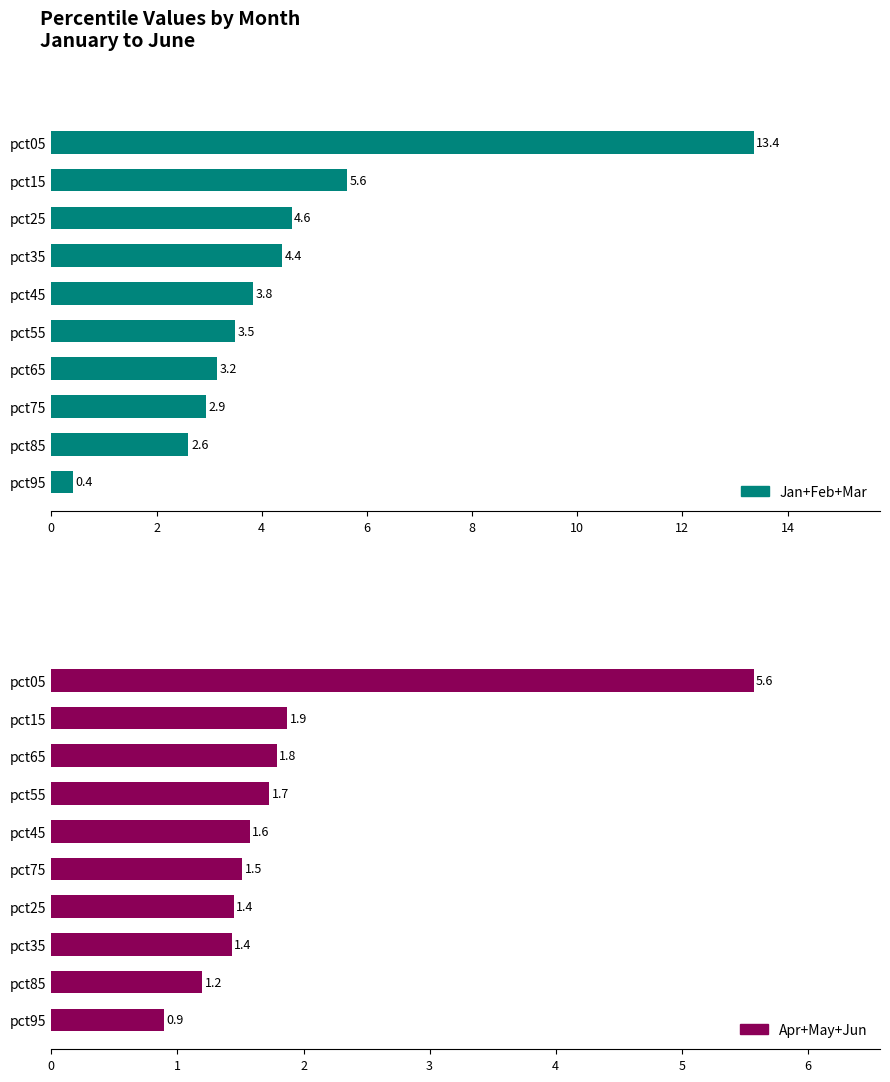

Is the value of Apr+May+Jun at 6 greater than the value of Jan+Feb+Mar at 2?

No